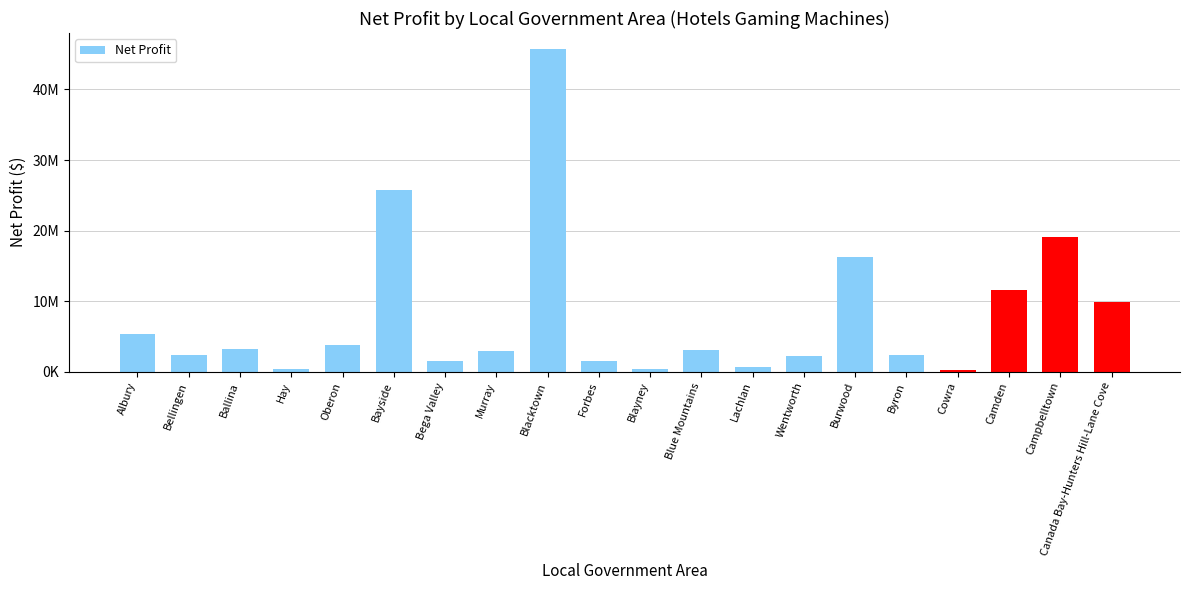

What is the label of the 10th bar from the left?

Forbes